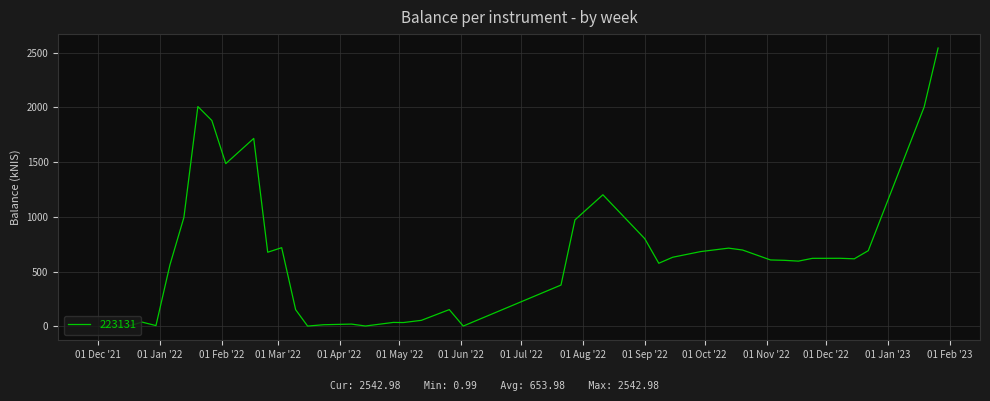

What is the difference between the maximum and minimum values?

2542.0